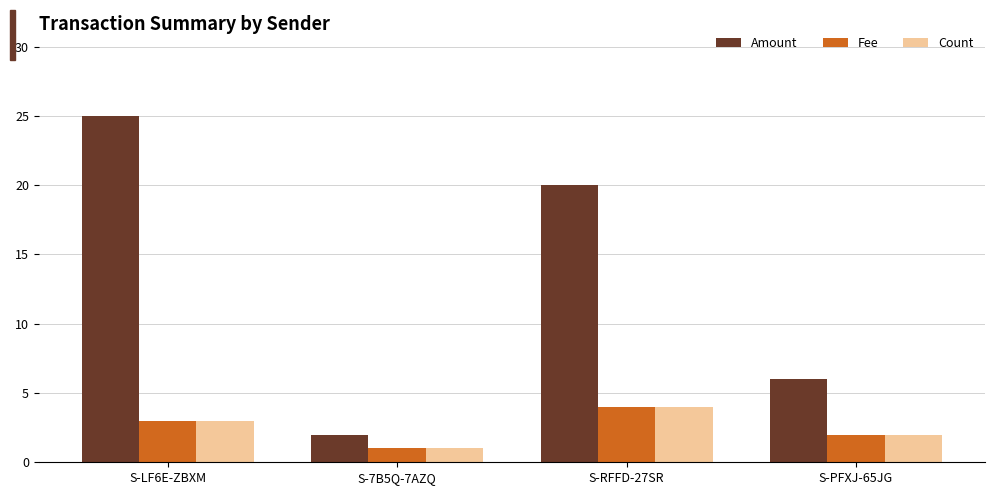

What is the average value of the Fee series?

2.5